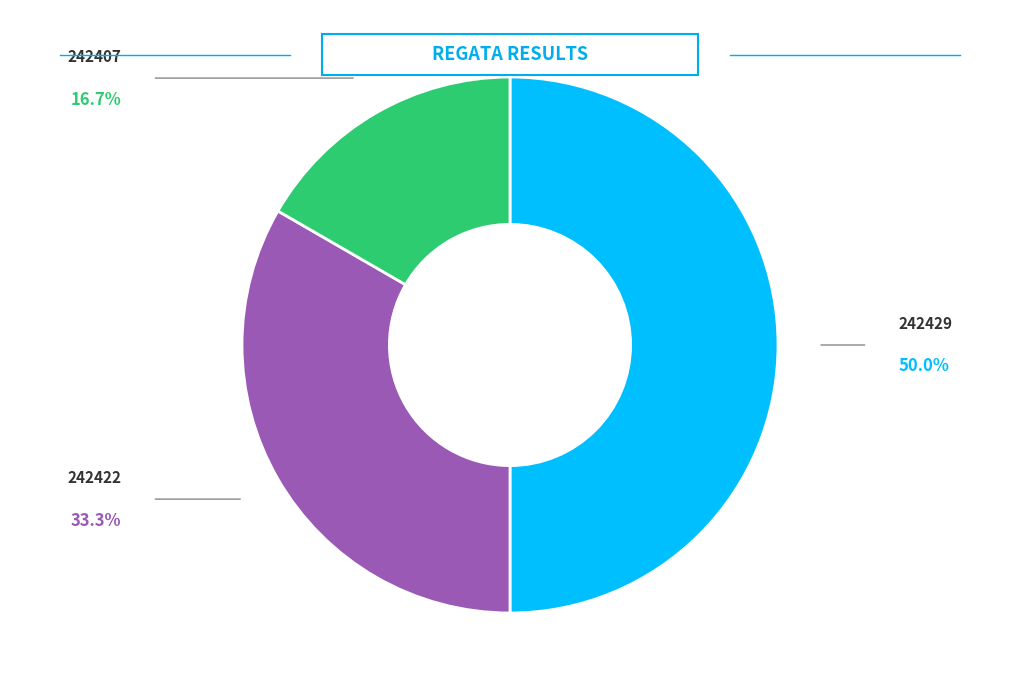

Between 242407 and 242422, which is larger?

242422